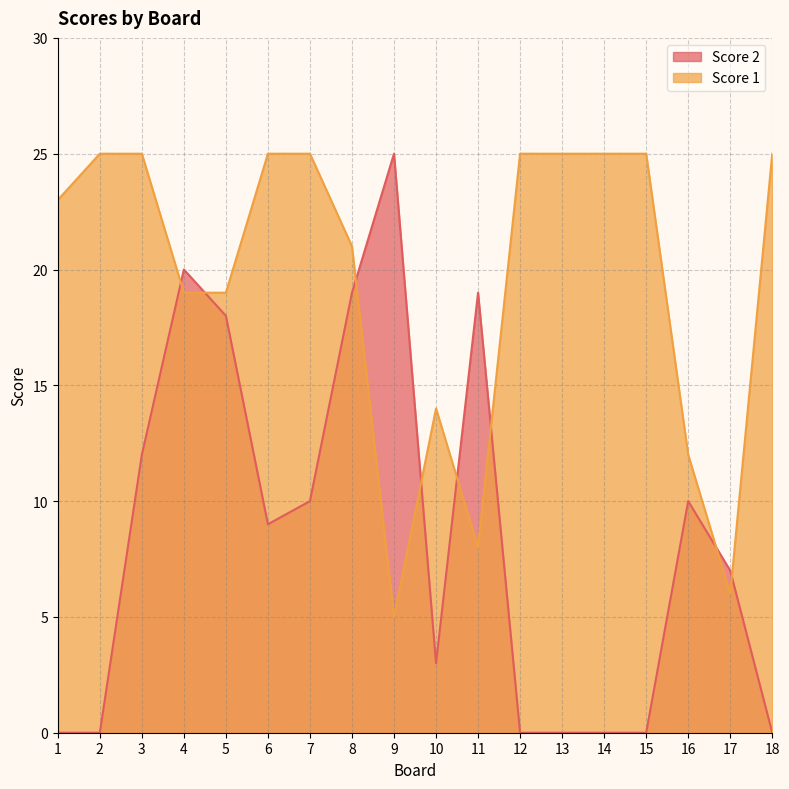

Read the Score 2 value at 4, to the nearest 5.

20